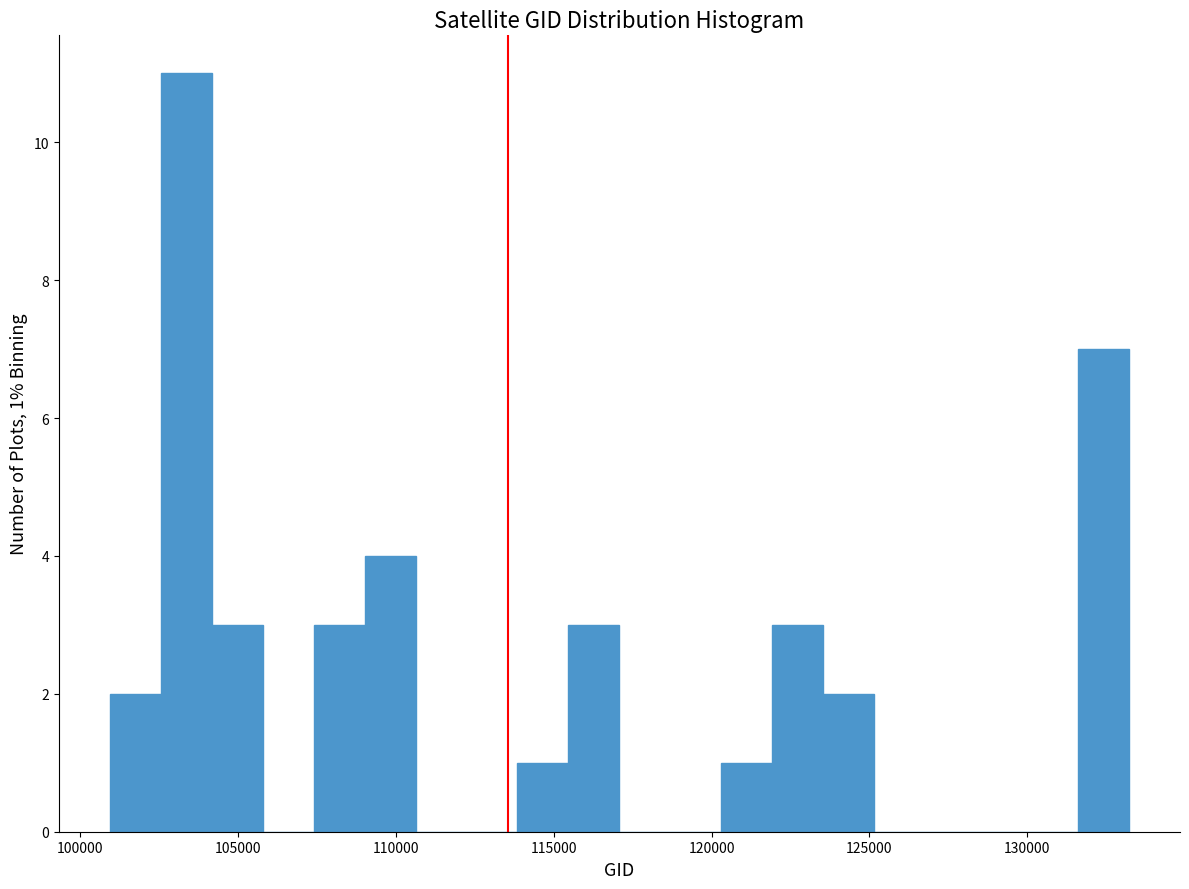

Read against the x-axis, roughly where is the centre of the tallest bar?

103500